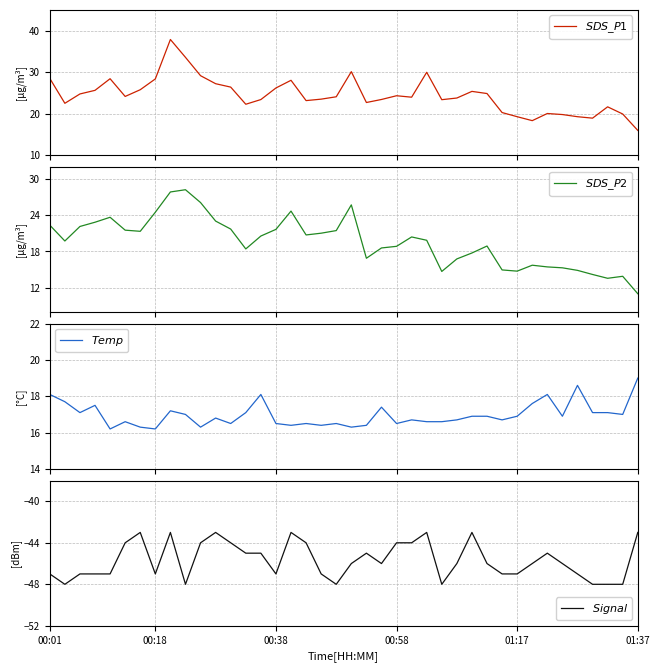

How many data points in $Signal$ are less than -46?

17